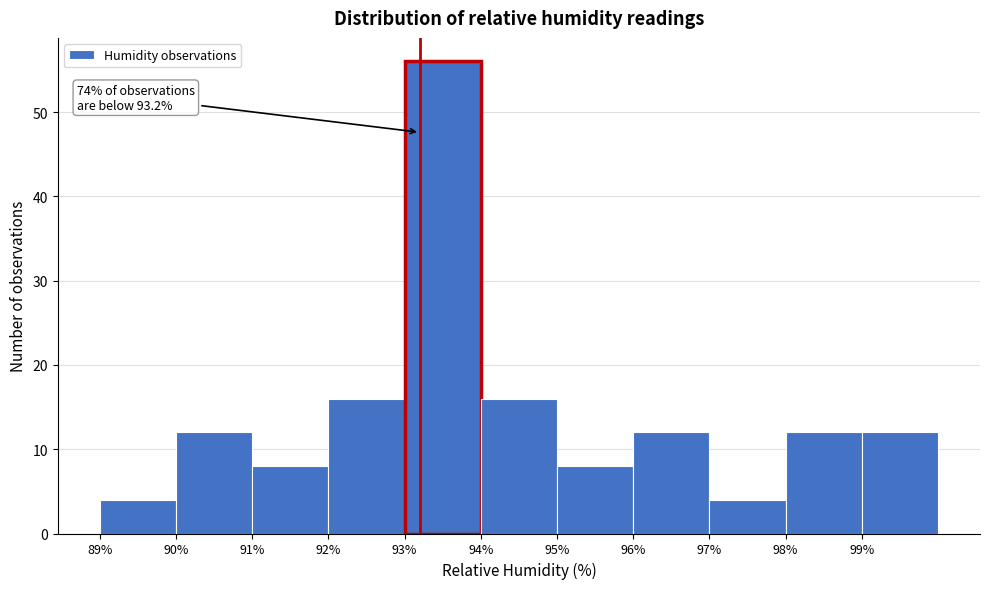

Over which range of the x-axis is the bar tallest?

93 to 94